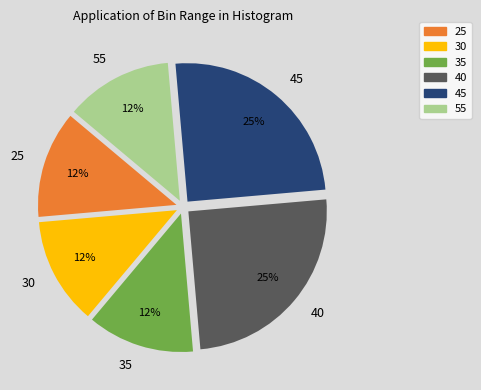

Combined, do 30 and 40 account for over 50%?

No